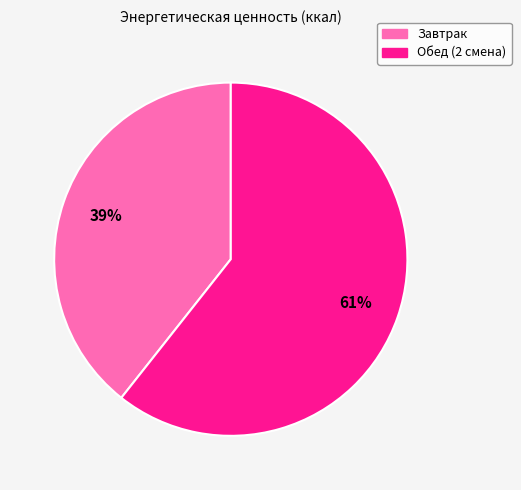

Which slice is the smallest?

Завтрак